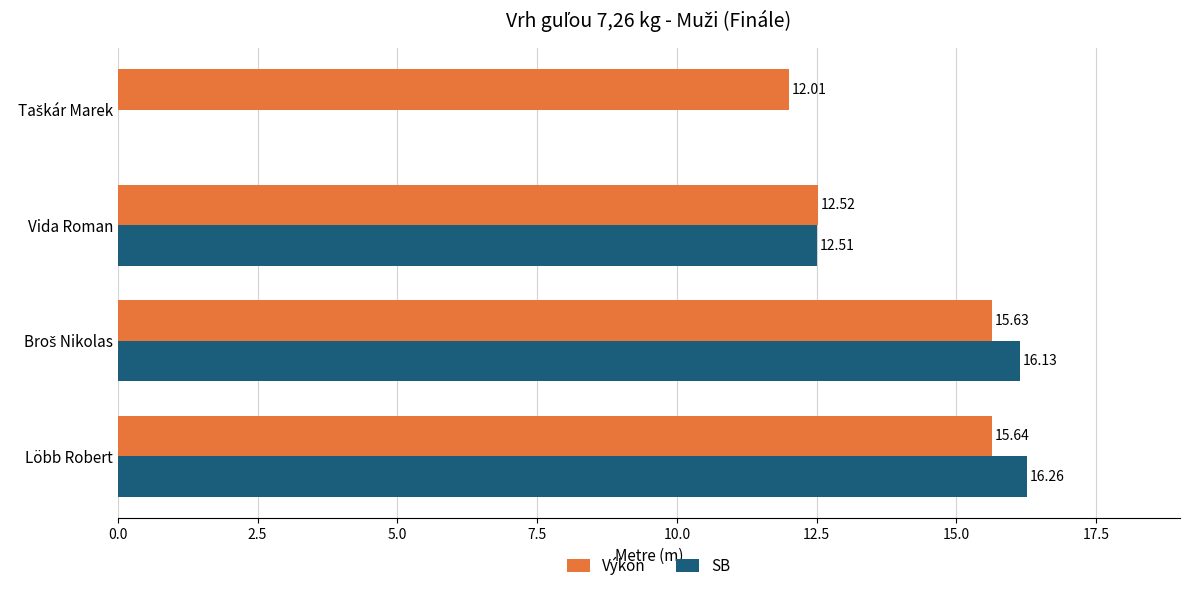

How many values in the Výkon series exceed 15?

2